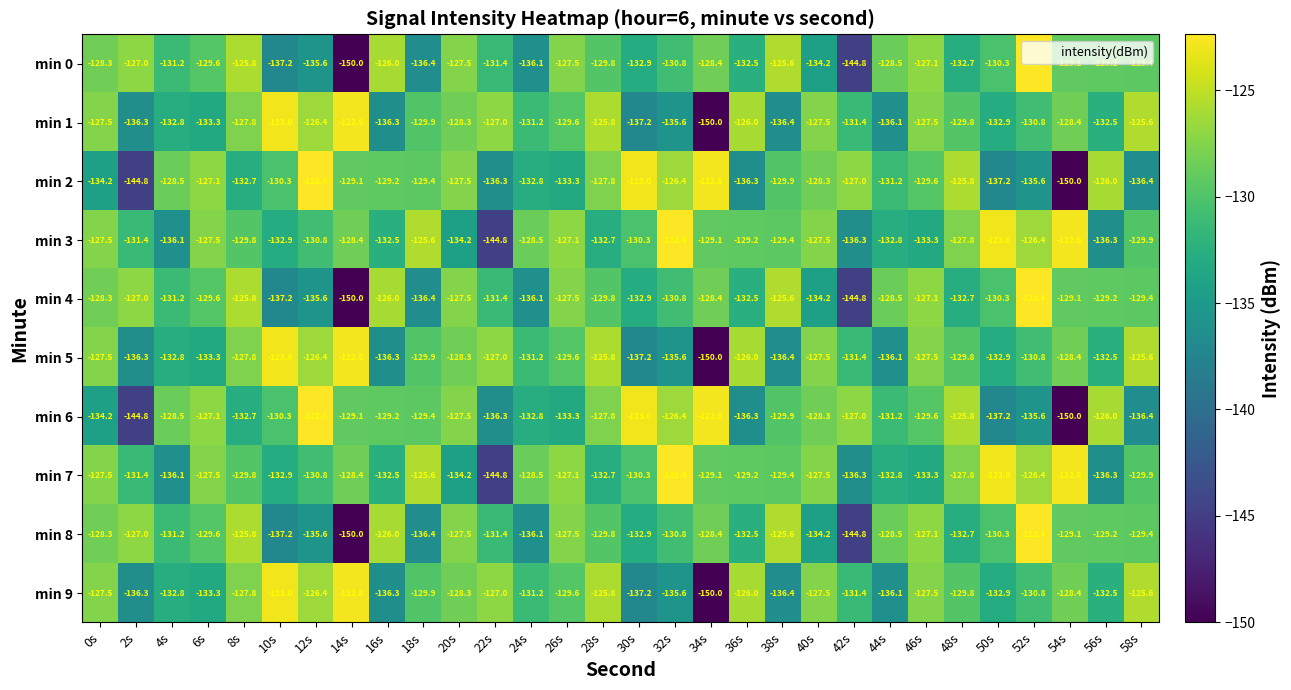

How many categories are shown in the chart?

30